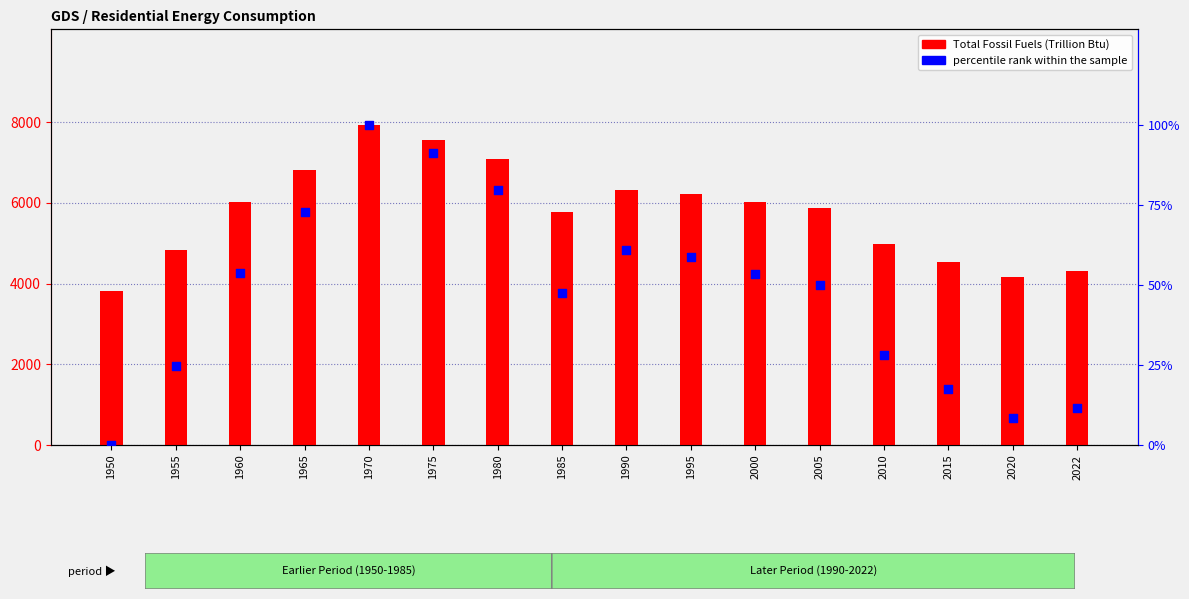

What is the total value across all series at 1985?

5813.5